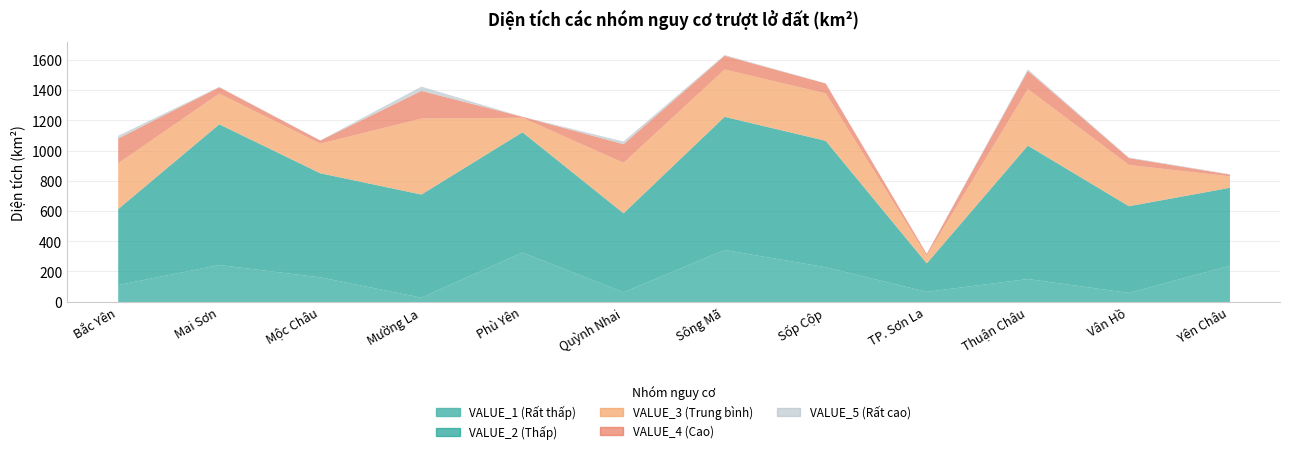

Does the chart have visible grid lines?

Yes